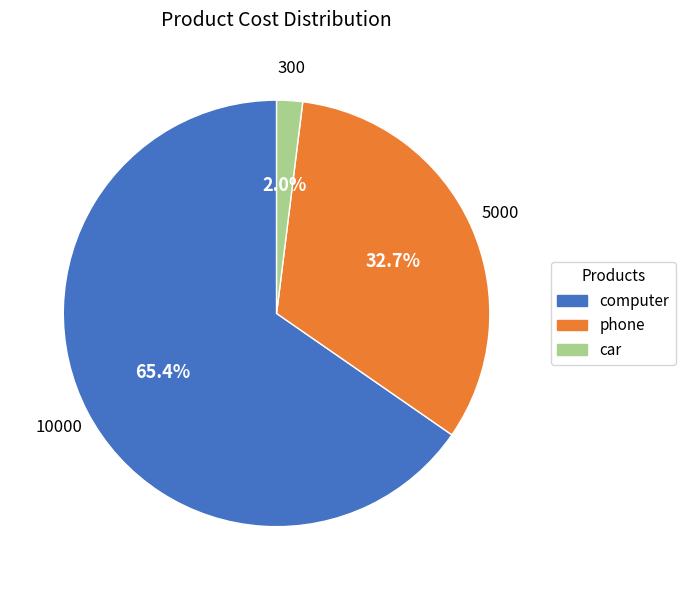

To the nearest percent, what percentage of the pie is computer?

65%